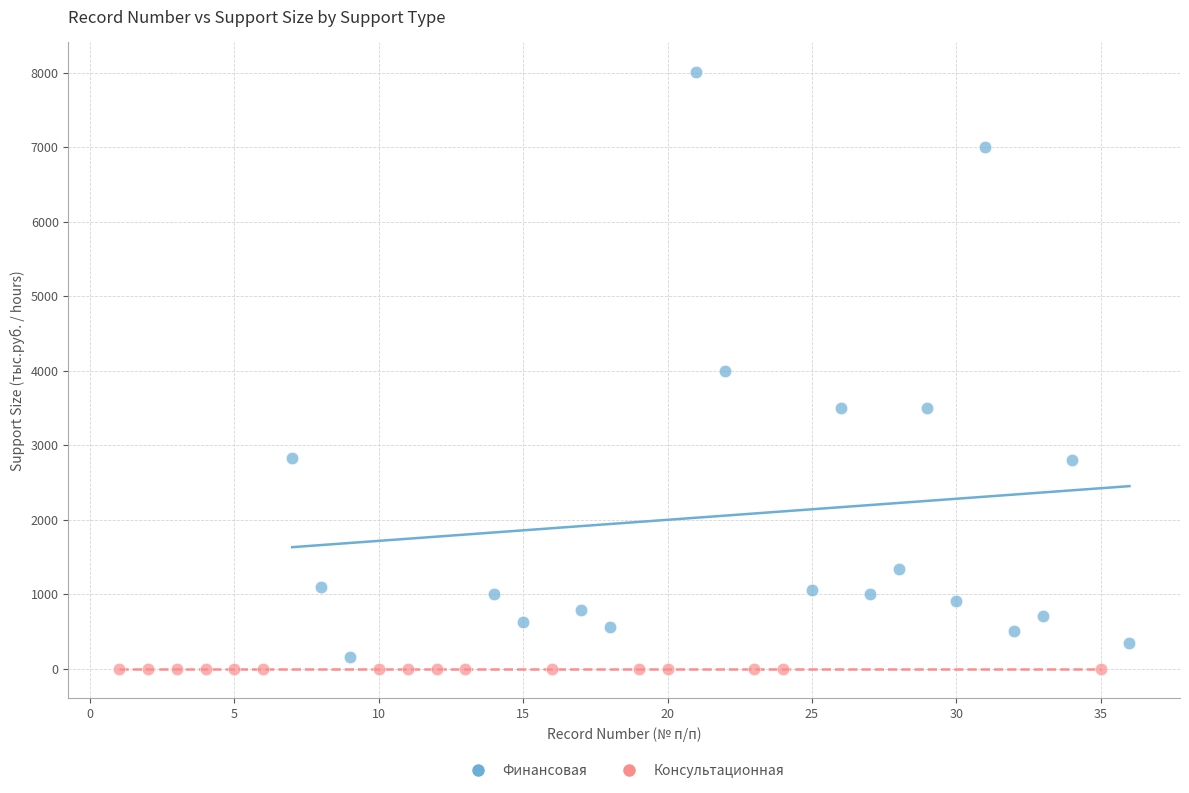

Which series reaches the maximum Y coordinate?

Финансовая